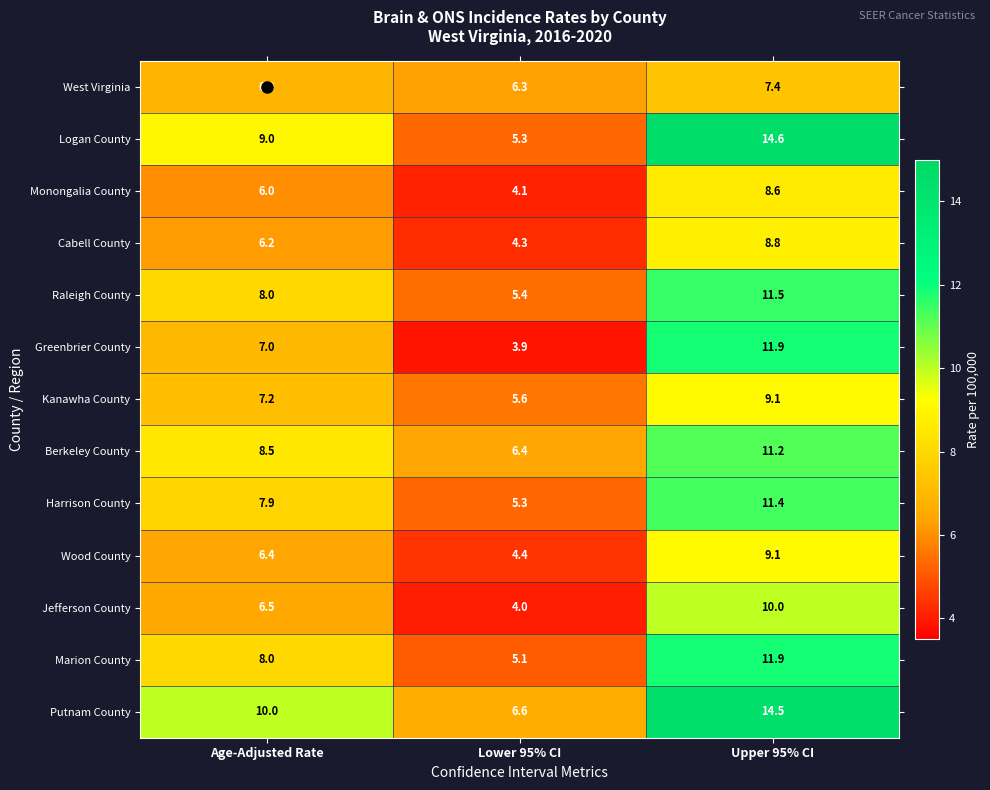

At which category is the sum across all series the highest?

Upper 95% CI